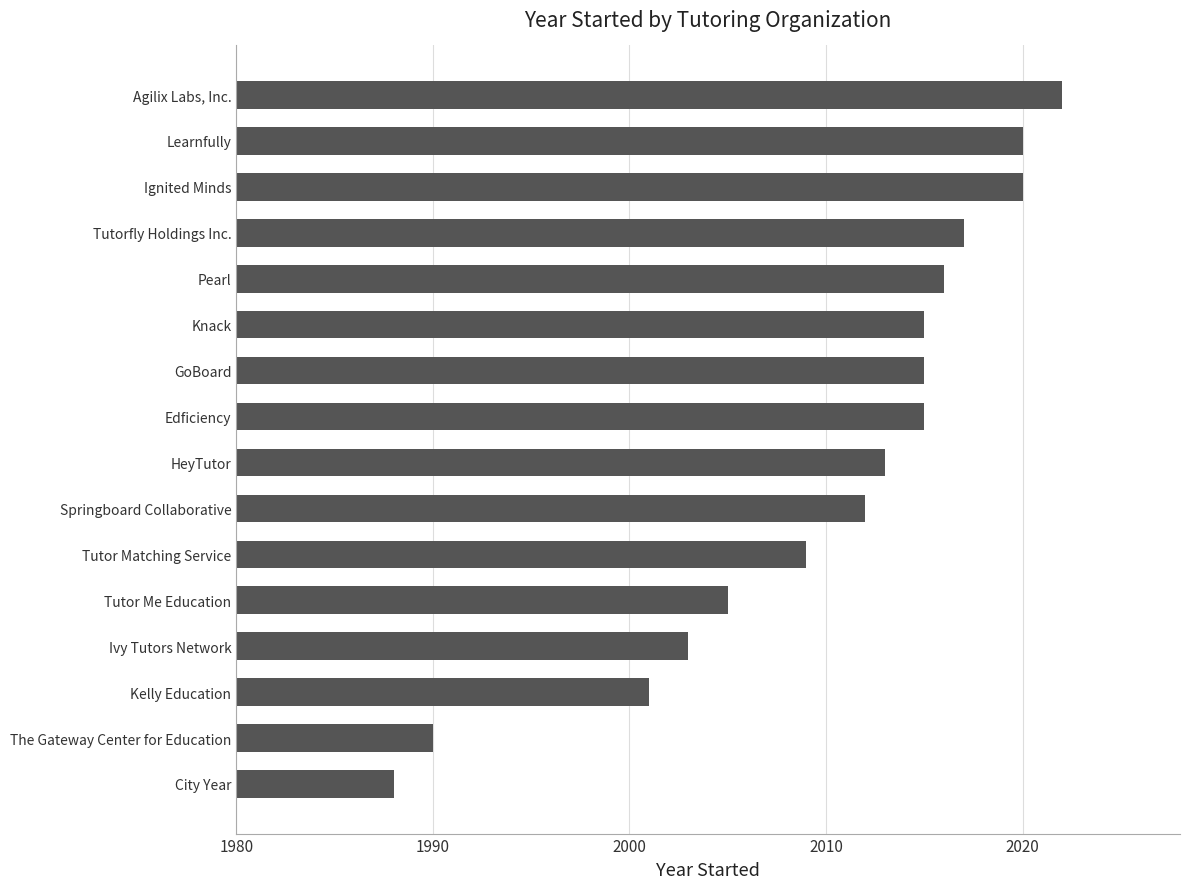

How many distinct data groups are displayed?

1